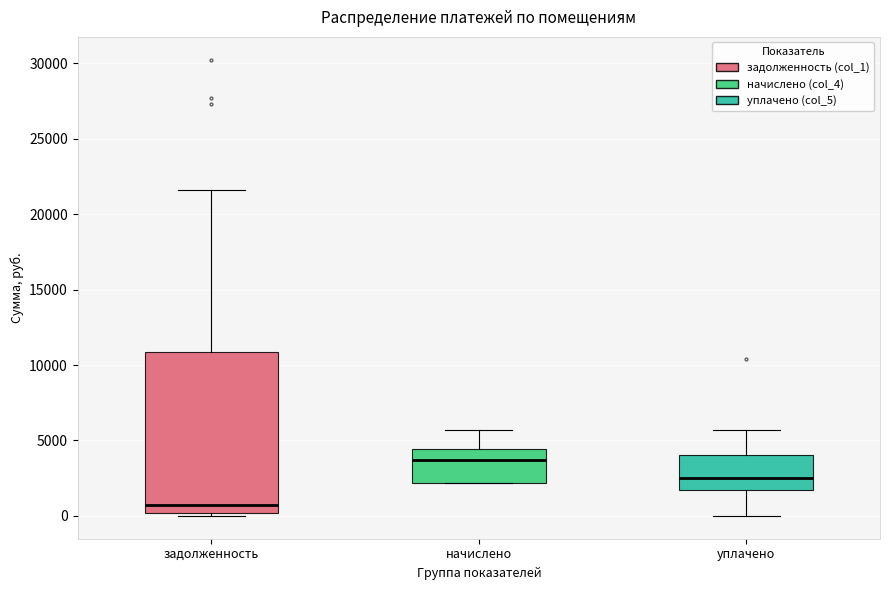

Reading left to right, transcribe this box plot: for each box, give where its median line is, the range the box spans, and where its two whiskers end, as read against the y-axis. The values are not printed on the chart, so give them approximately, as read against the axis.

задолженность: median 500, box 0 to 11000, whiskers 0 (just below the box's lower edge) to 21500
начислено: median 3500, box 2000 to 4500, whiskers 2000 to 5500
уплачено: median 2500, box 1500 to 4000, whiskers 0 to 5500